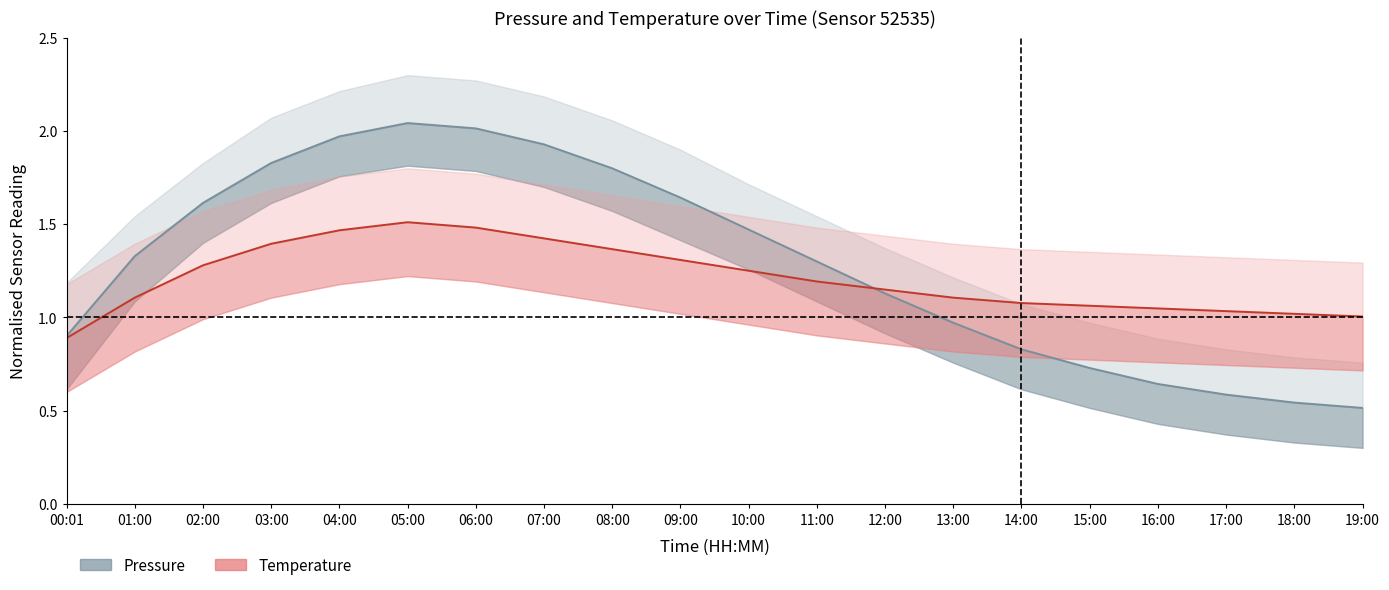

Where do Temperature and Pressure first cross each other?

11:00 and 12:00